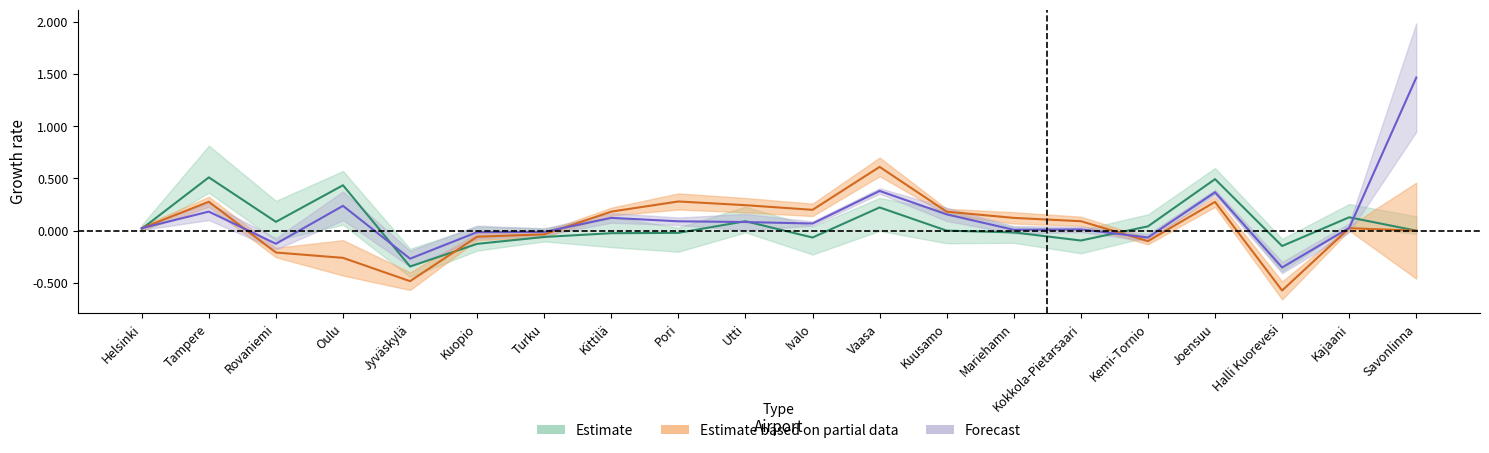

How many values in the YTD Total Change-% series exceed 0?

14